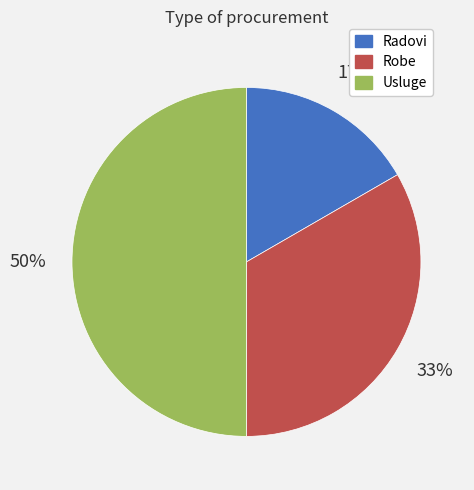

Which slice is the largest?

Usluge